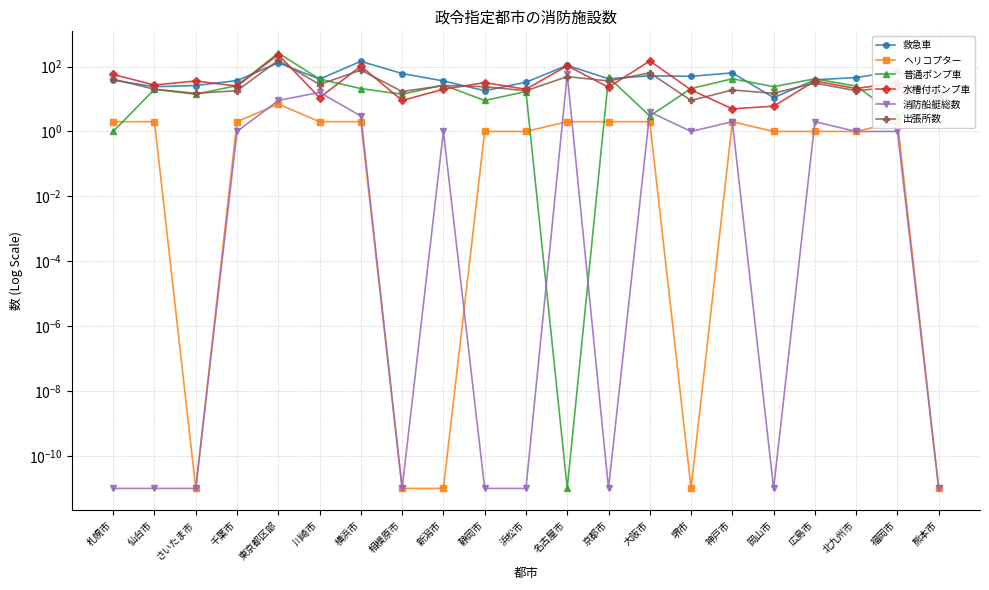

List the series in order of their peak value, highest first.

普通ポンプ車, 水槽付ポンプ車, 出張所数, 救急車, 消防船艇総数, ヘリコプター